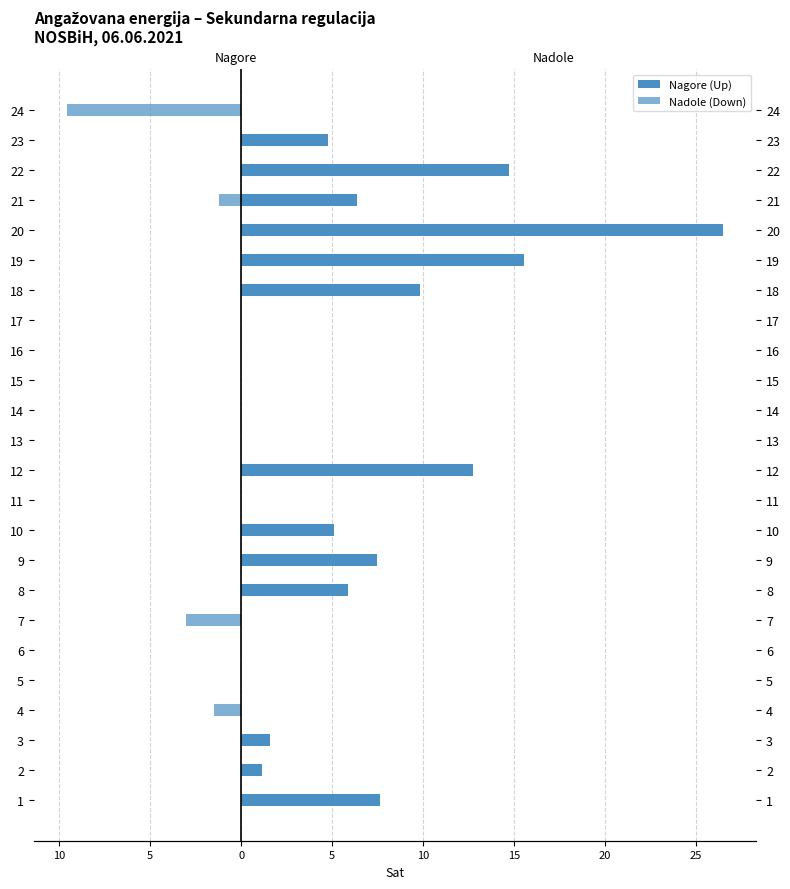

What is the average value of the Nagore (Up) series?

5.0